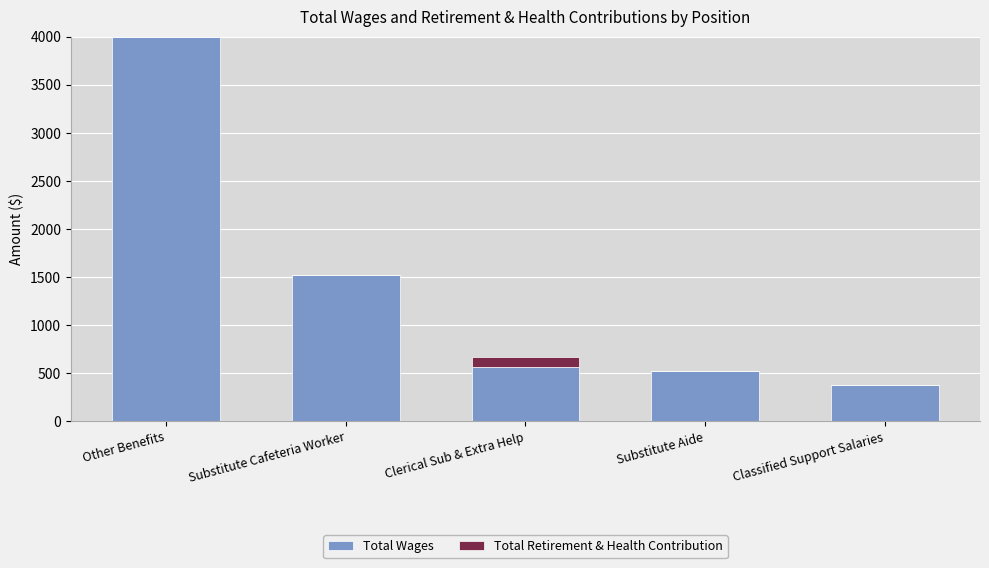

The Total Wages series shows 376 at Classified Support Salaries. True or false?

True